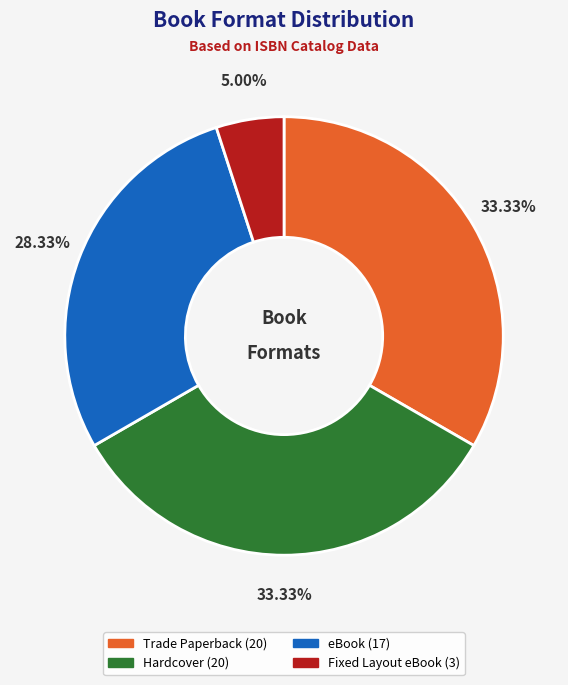

To the nearest percent, what is the average slice percentage?

25%